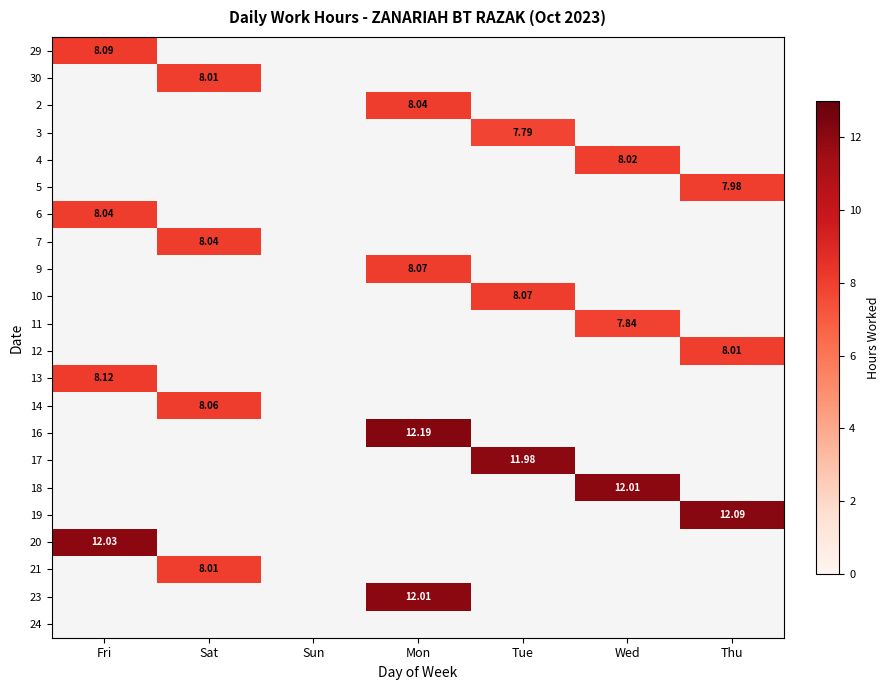

Between Tue and Mon, which is larger?

Mon